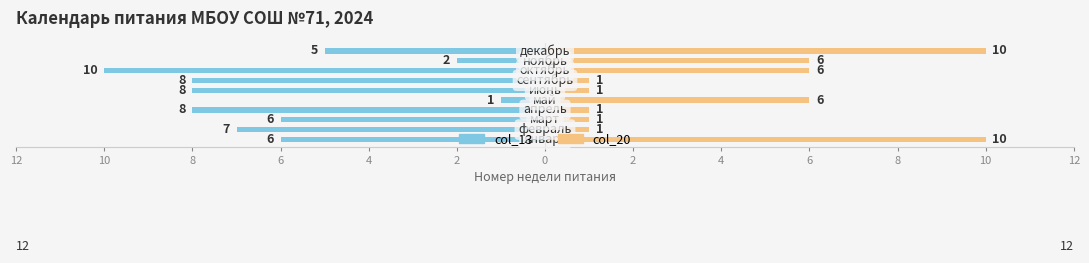

Which series has the widest spread of values?

col_13